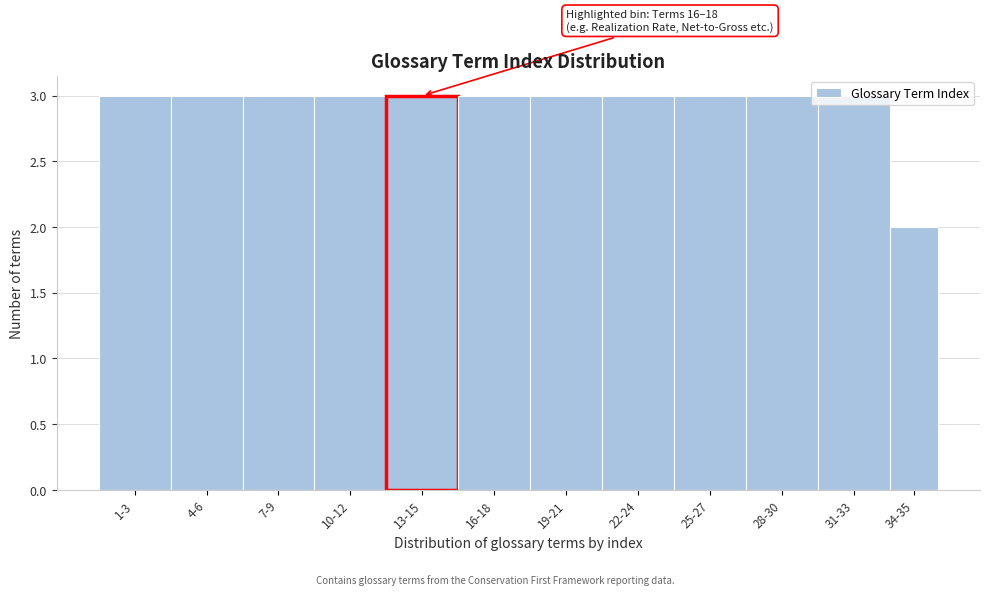

At which category does the chart reach its minimum across all series?

34-35